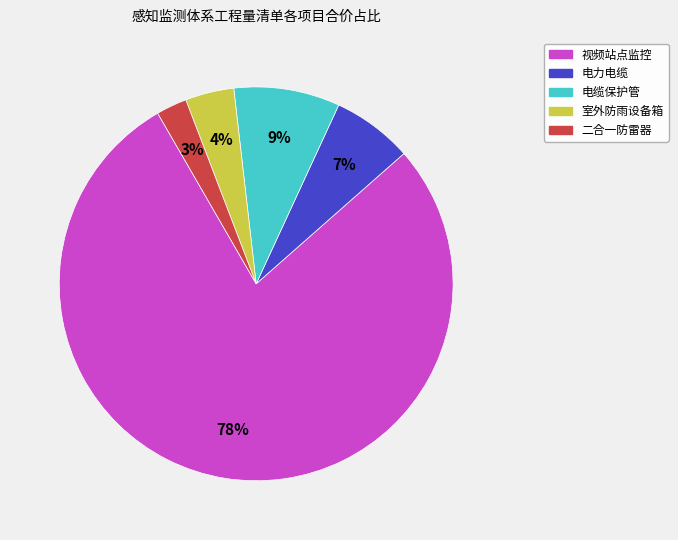

Which has a higher value, 电力电缆 or 电缆保护管?

电缆保护管